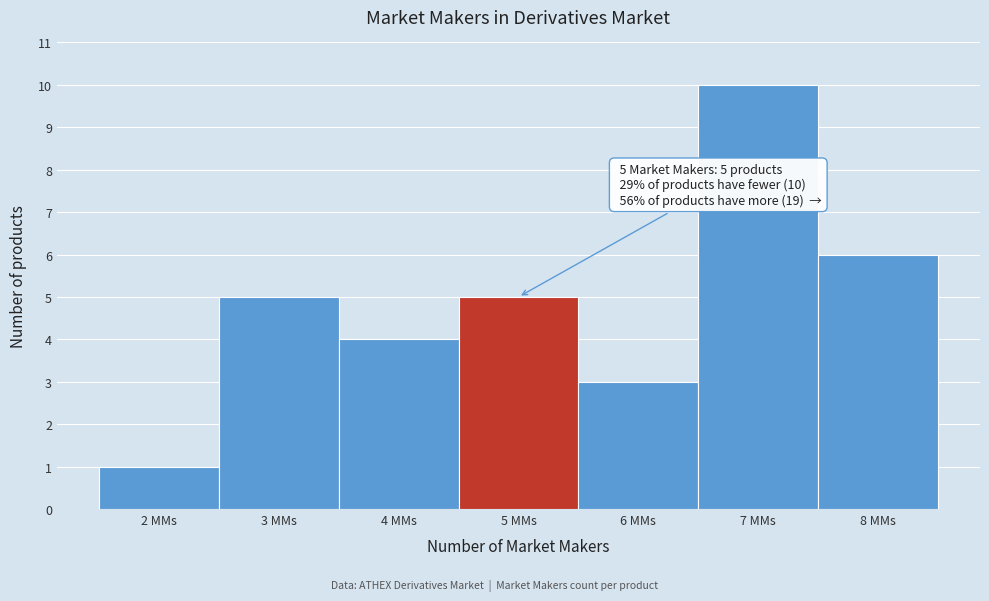

Over which range of the x-axis is the bar tallest?

6.5 to 7.5